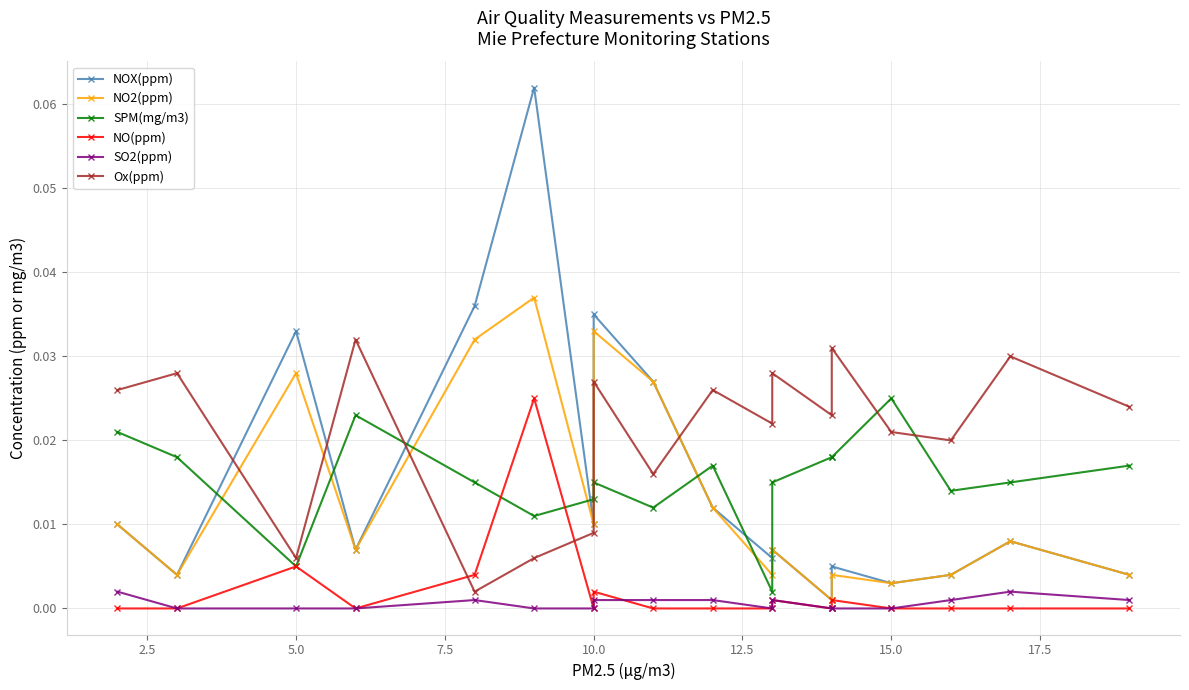

Which series has the widest spread of values?

NOX(ppm)